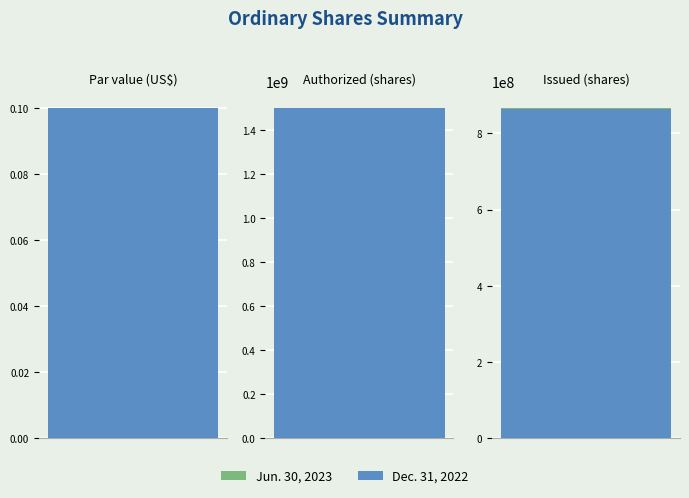

Which category has the highest value across all series?

Authorized (shares)